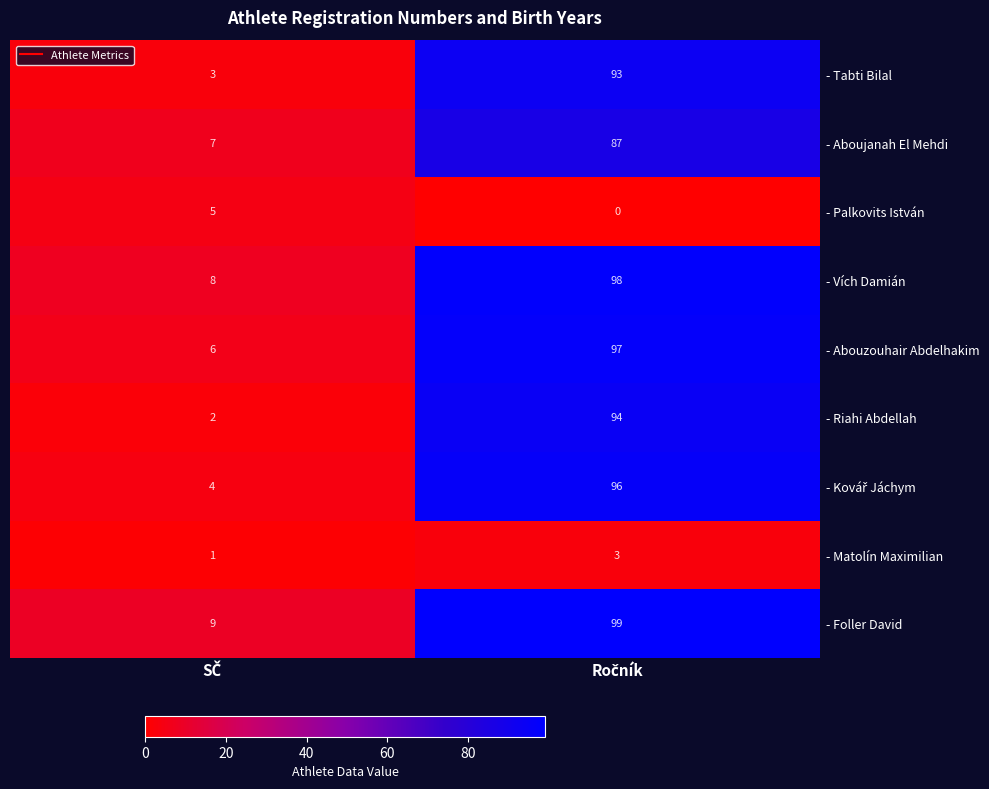

At which category does the chart reach its peak across all series?

Ročník